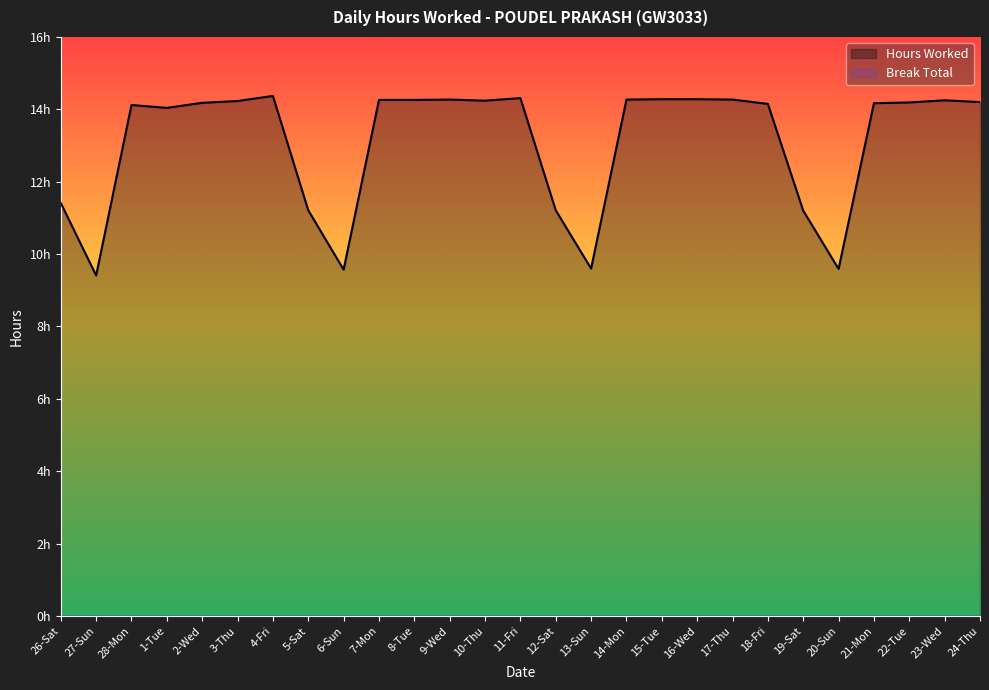

What is the label of the 11th point from the right?

14-Mon